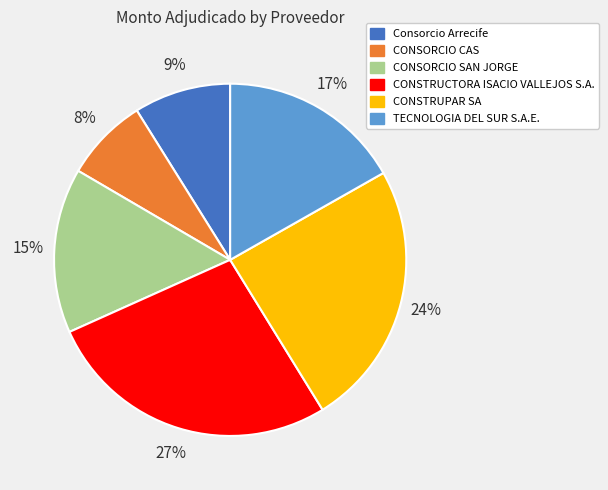

Which category has the biggest portion of the pie?

CONSTRUCTORA ISACIO VALLEJOS S.A.